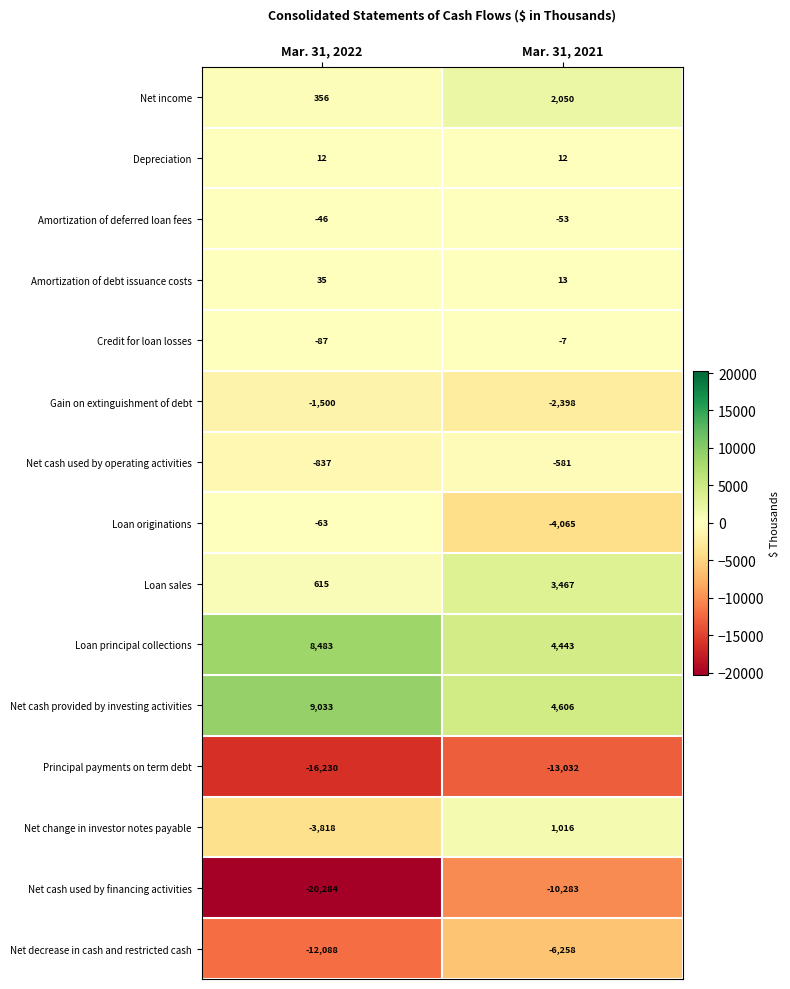

Is it true that Net income equals 3688 at Mar. 31, 2021?

False